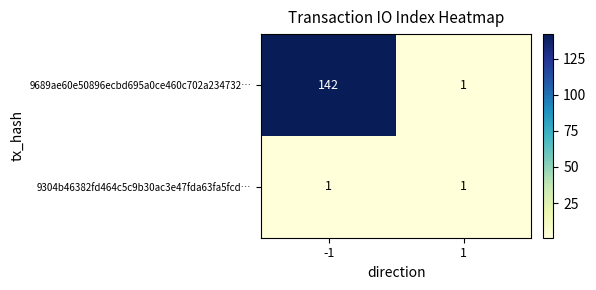

What is the difference between the maximum and minimum values in the 9689ae60e50896ecbd695a0ce460c702a234732… series?

141